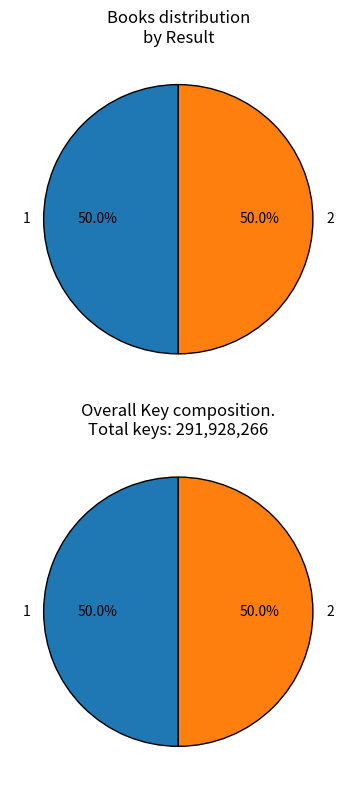

To the nearest percent, what portion does 2 represent?

50%